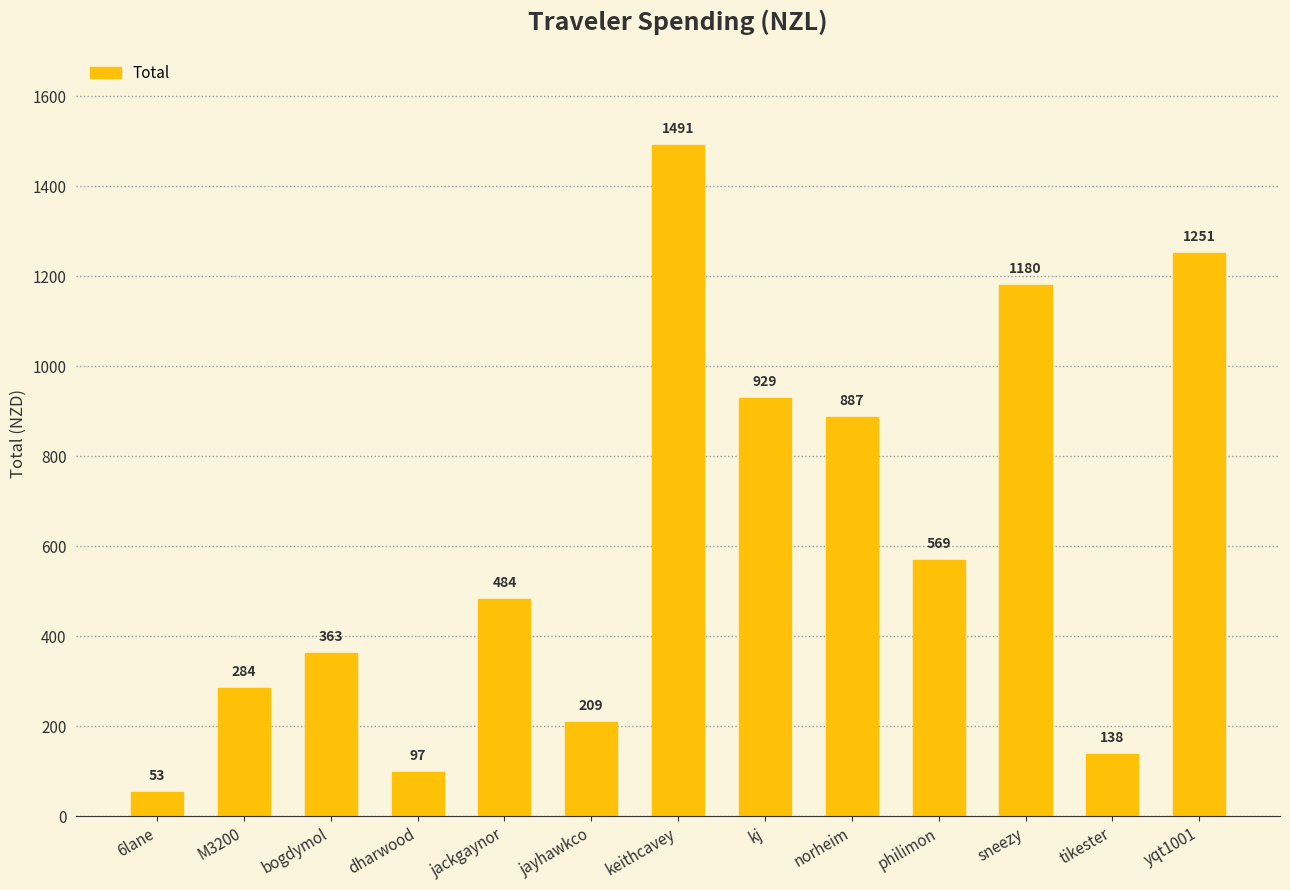

What is the smallest value displayed?

53.4